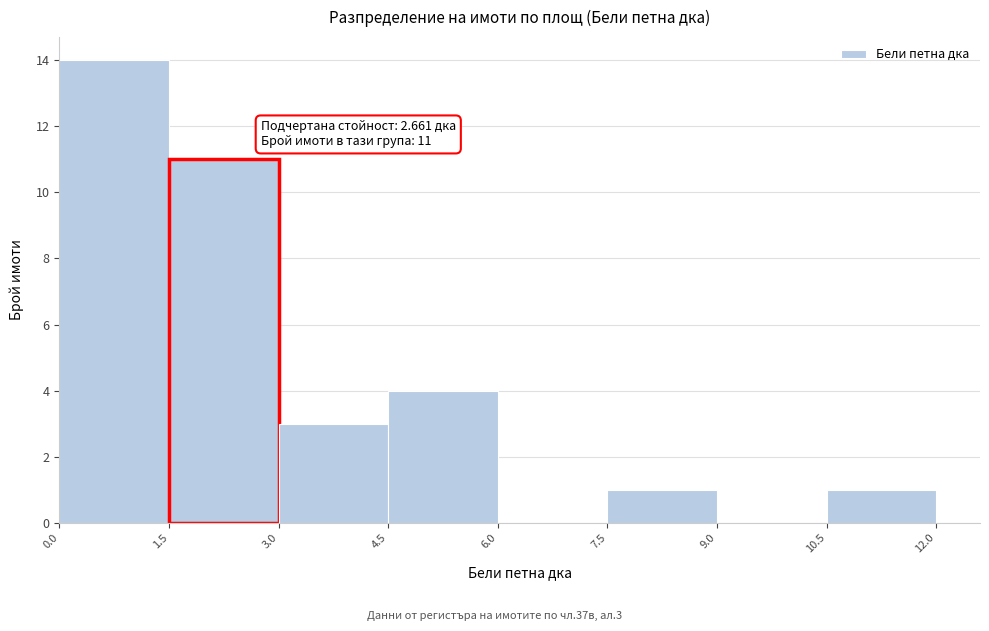

Over which range of the x-axis is the bar tallest?

0.0 to 1.5